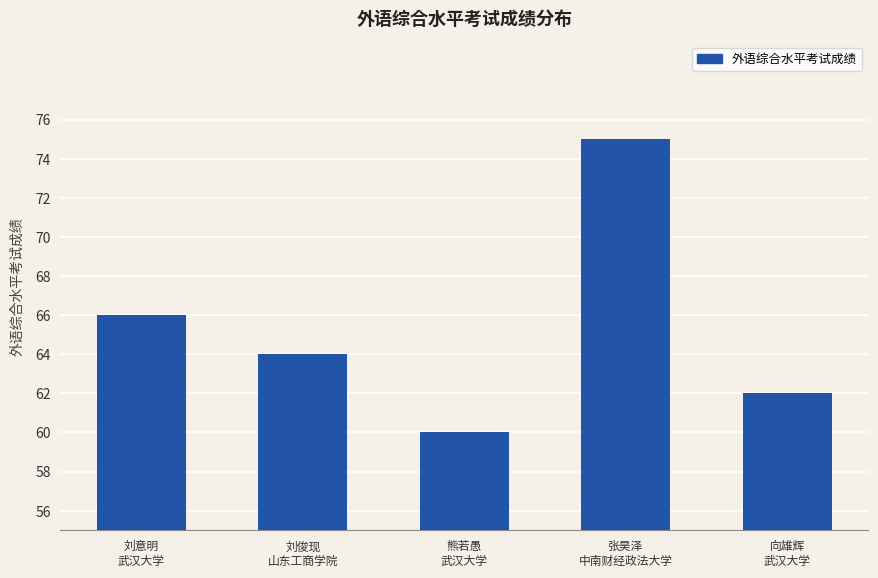

Are the bars grouped side by side (vs. stacked)?

No